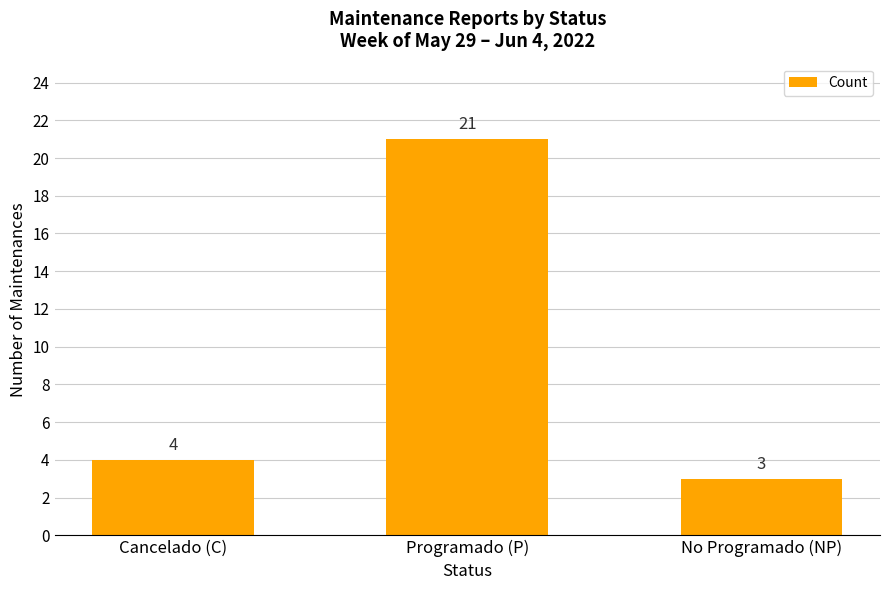

What is the change in value from Cancelado (C) to No Programado (NP)?

-1